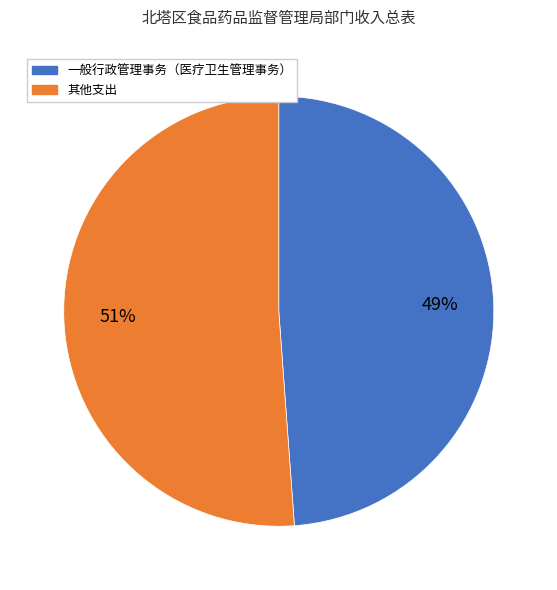

To the nearest percent, what is the average slice percentage?

50%